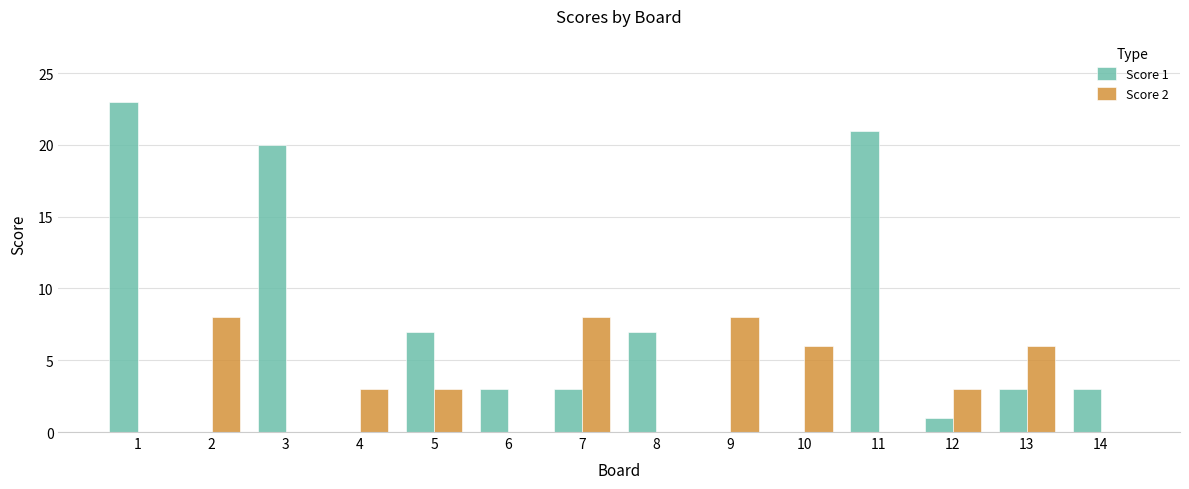

Which series has the largest total across all categories?

Score 1